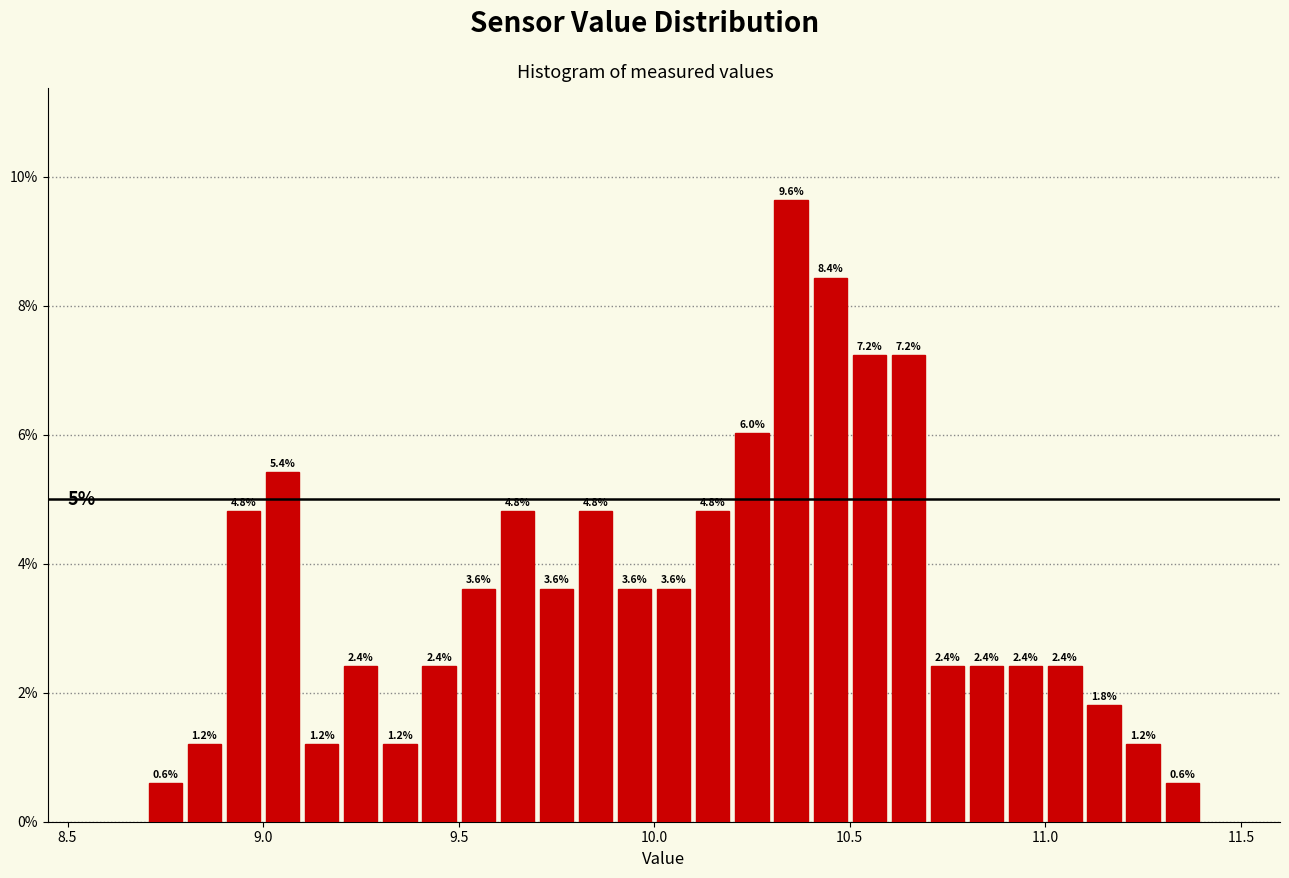

Read against the x-axis, roughly where is the centre of the tallest bar?

10.35